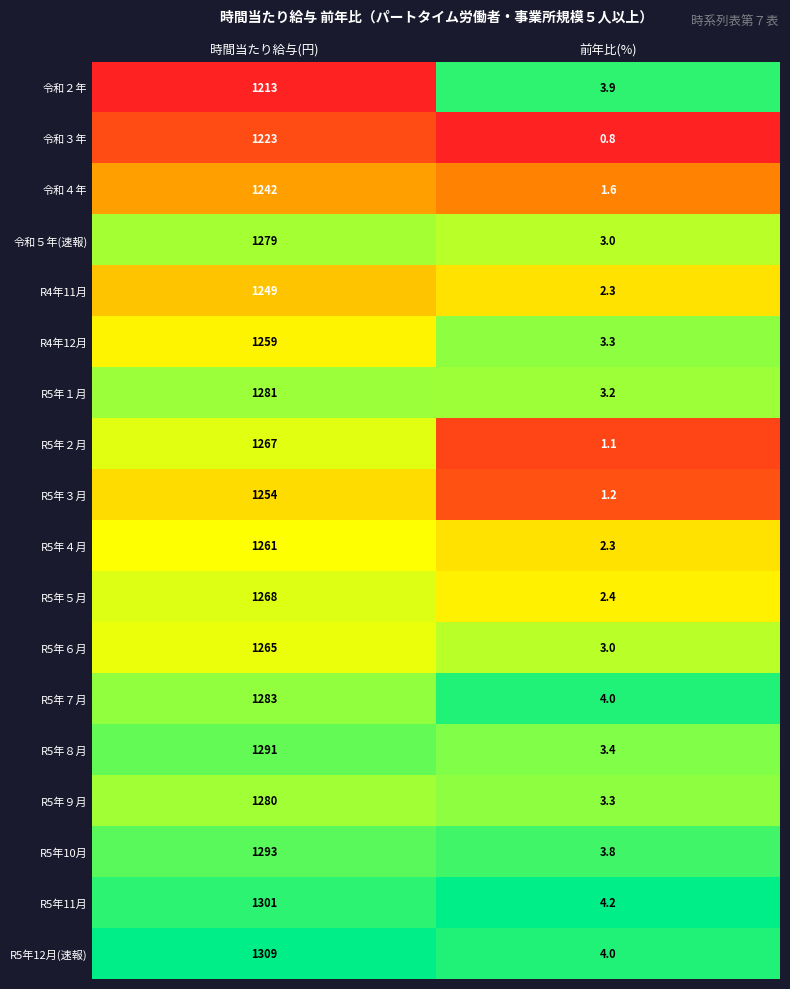

What is the sum of all R4年11月 values?

1251.3